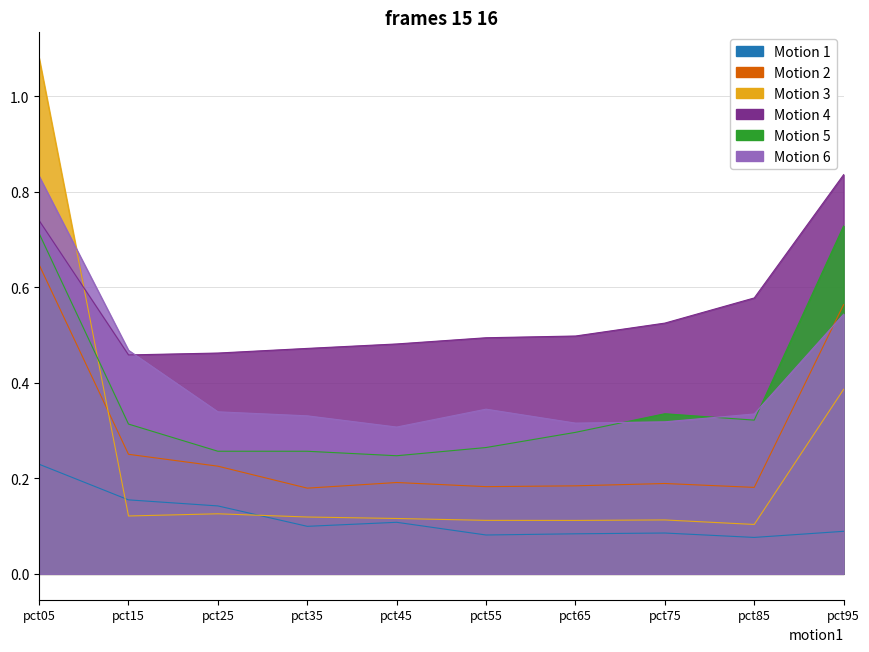

True or false: Feb and Apr cross at least once.

False